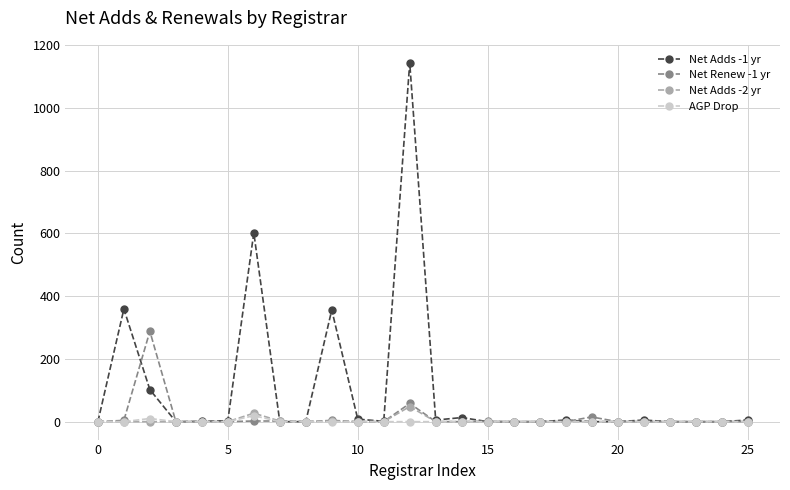

True or false: Net Adds -1 yr has more than 1 interior local peaks.

True